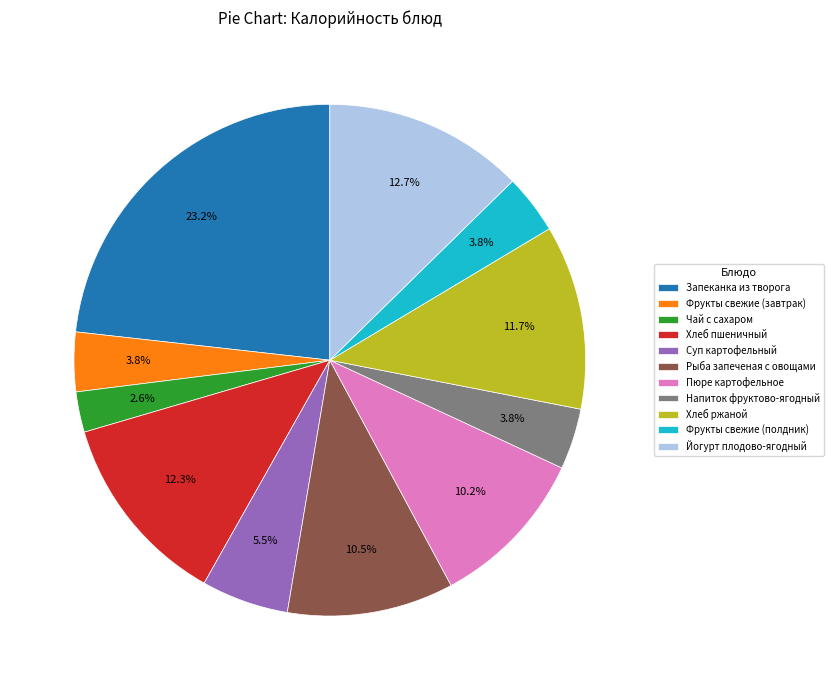

To the nearest percent, what portion does Напиток фруктово-ягодный represent?

4%